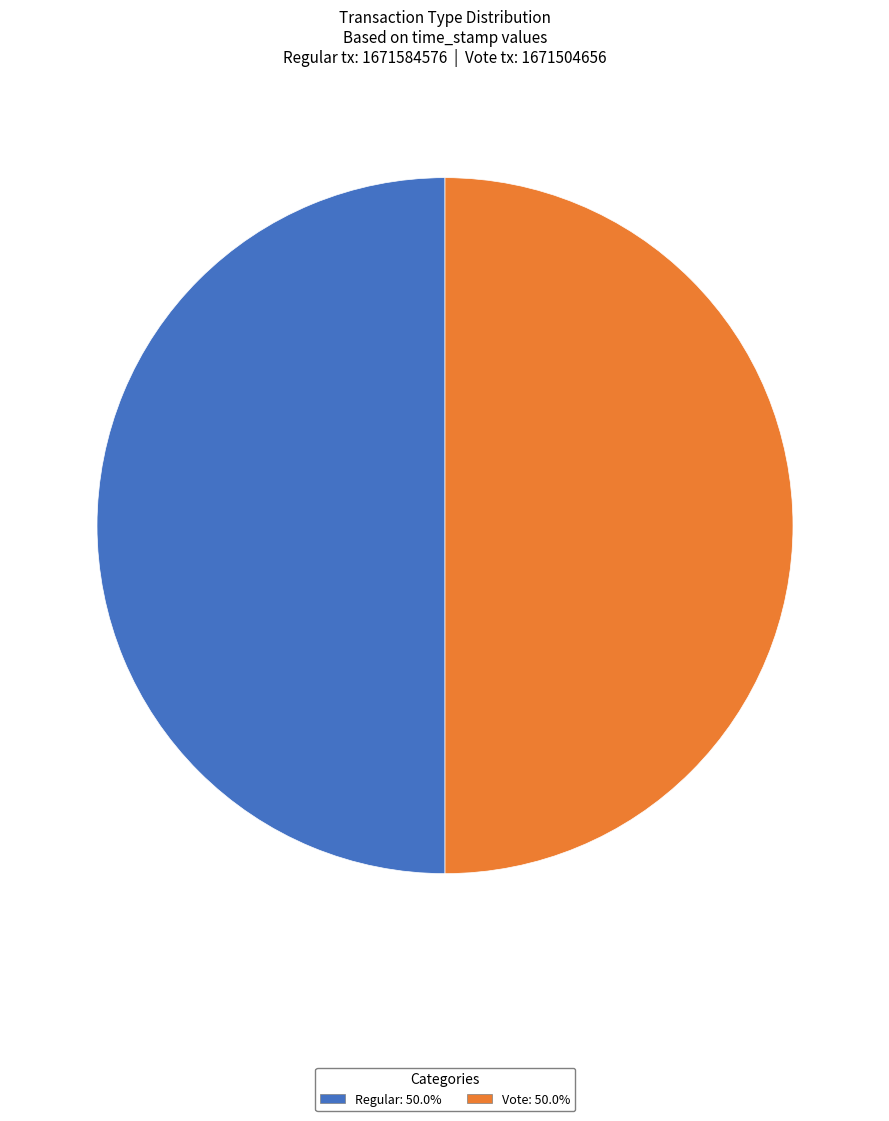

Combined, do Vote: 50.0% and Regular: 50.0% account for over 50%?

Yes